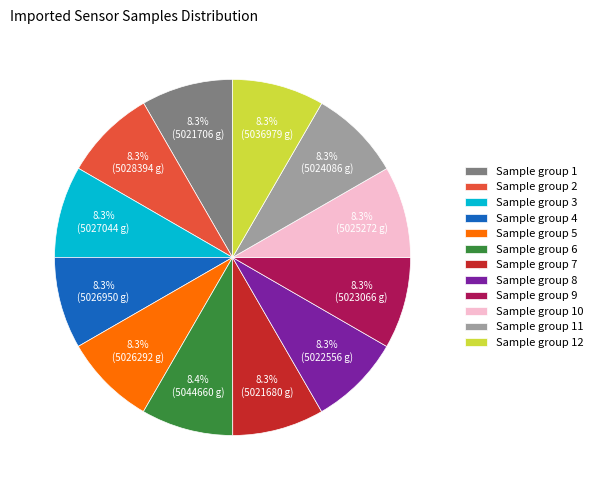

Does any single category account for the majority?

No